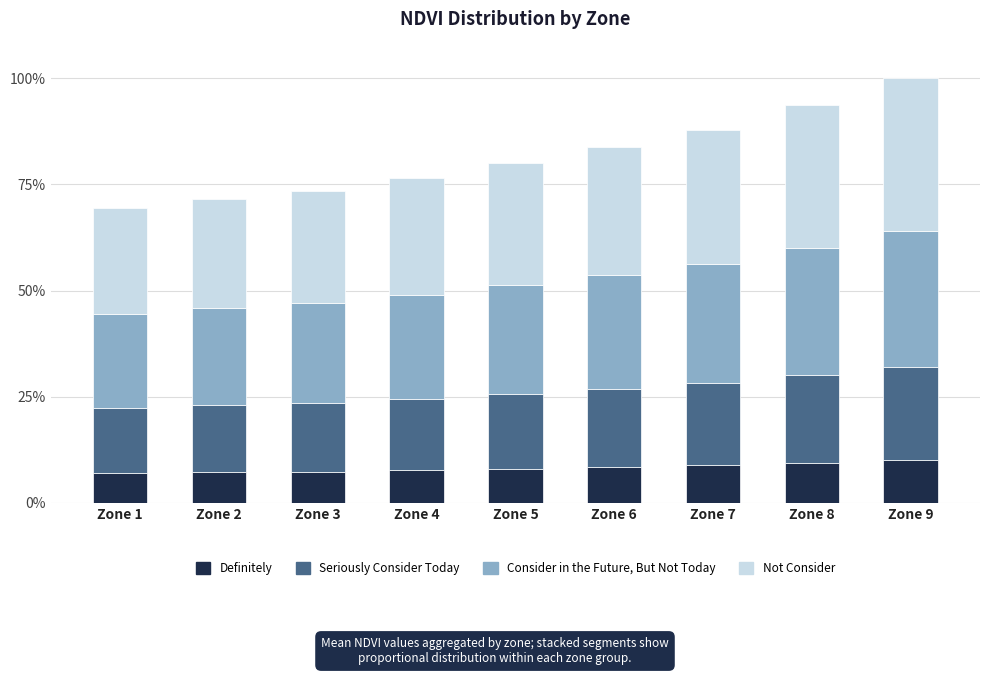

What are all the series names shown in the legend?

Definitely, Seriously Consider Today, Consider in the Future, But Not Today, Not Consider